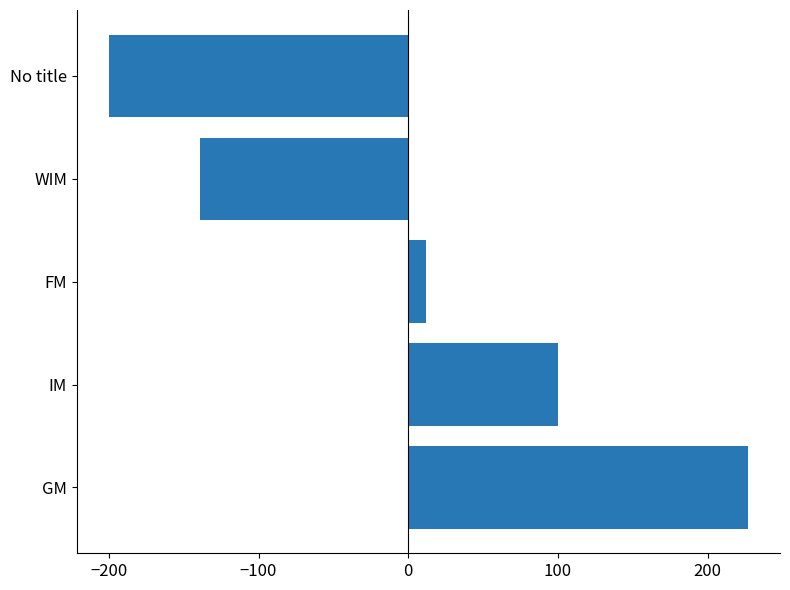

Does the chart contain any negative values?

Yes